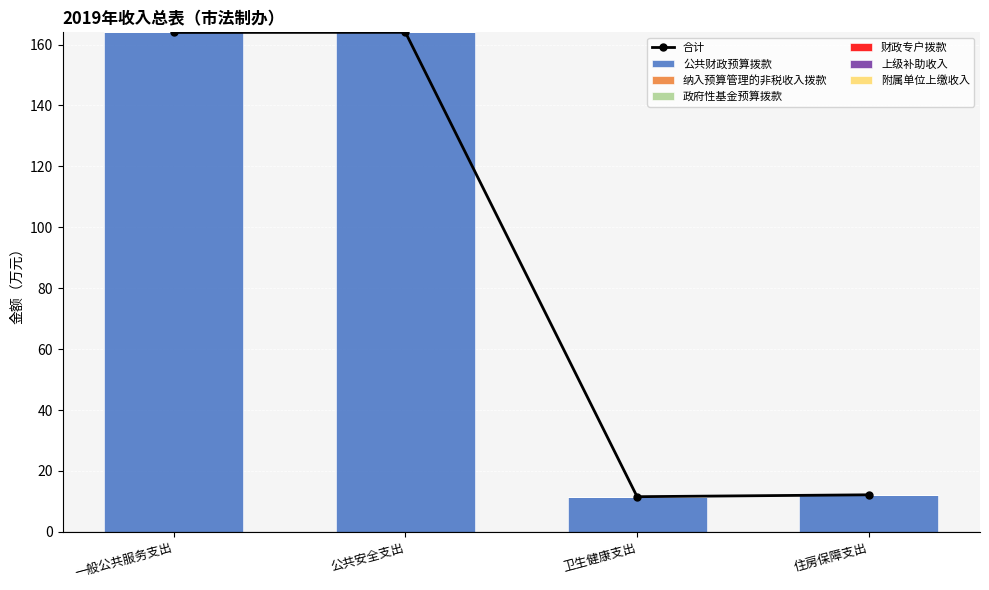

How many groups of bars are there?

4